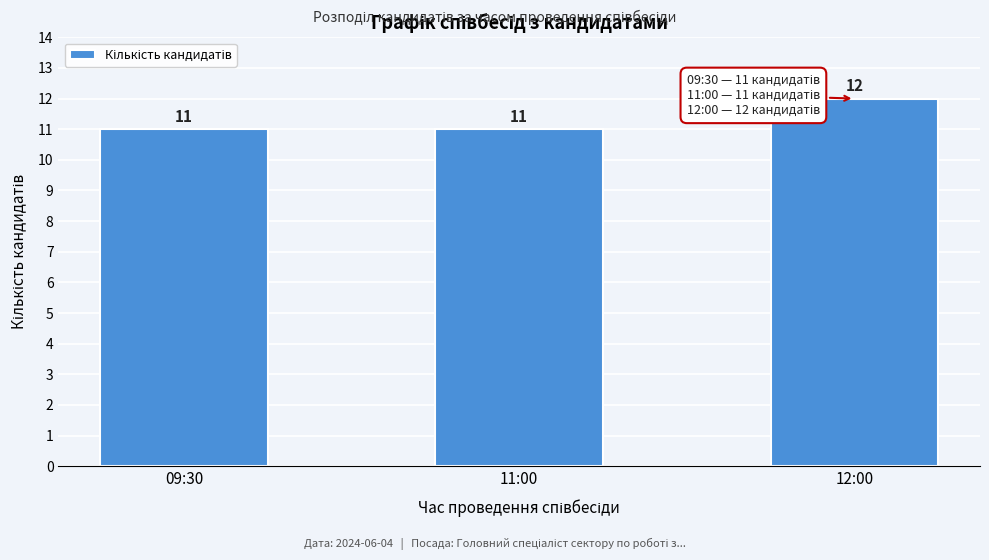

Reading right to left, list all the values displayed in this chart.

12	11	11